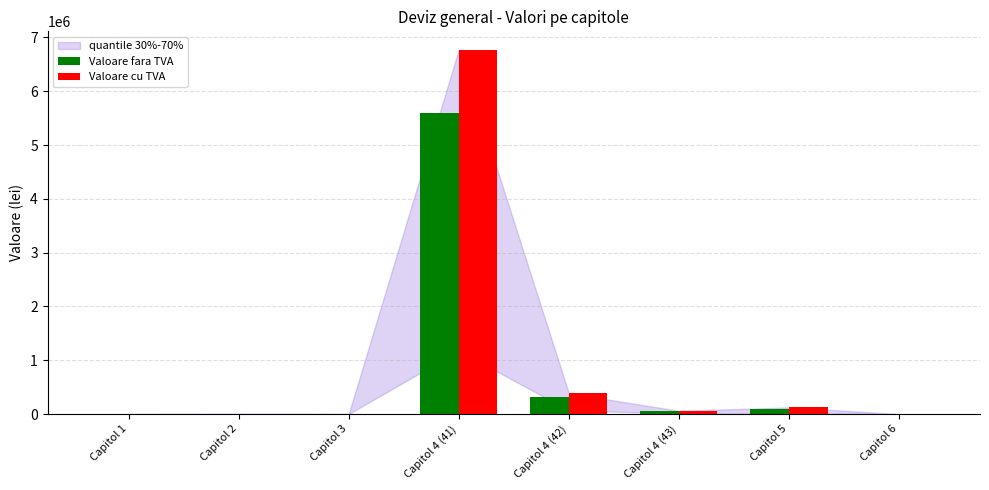

Is it true that Valoare cu TVA equals 122926.3 at Capitol 5?

True